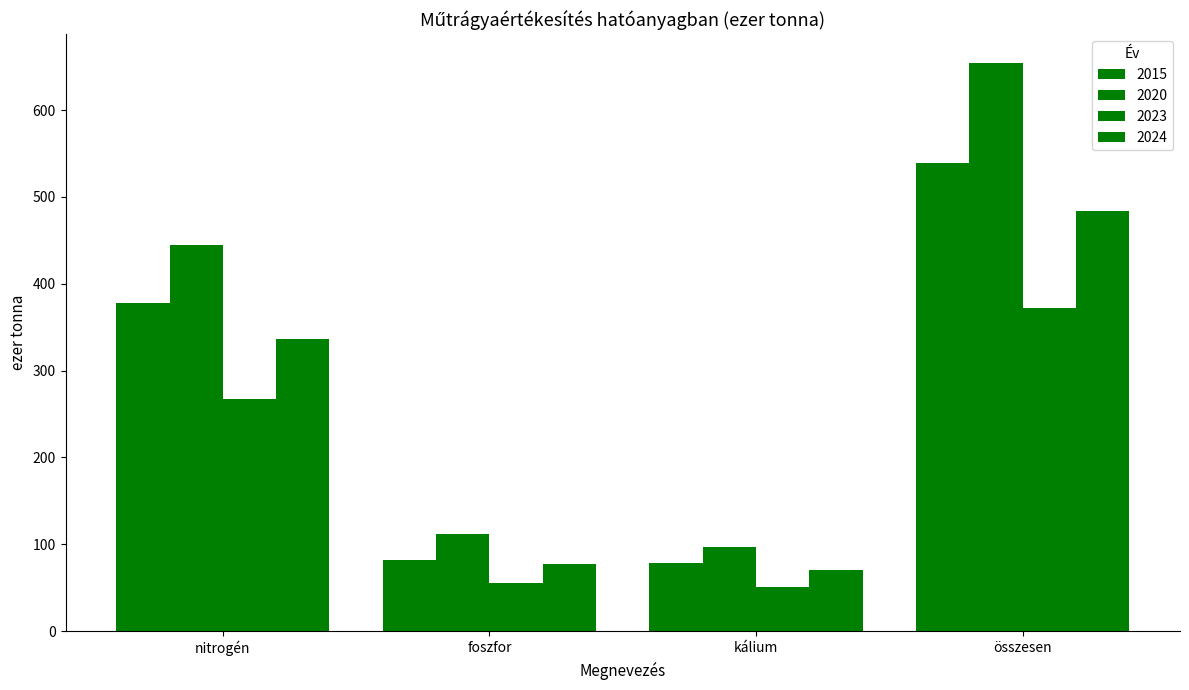

How many values in the 2024 series exceed 336?

2